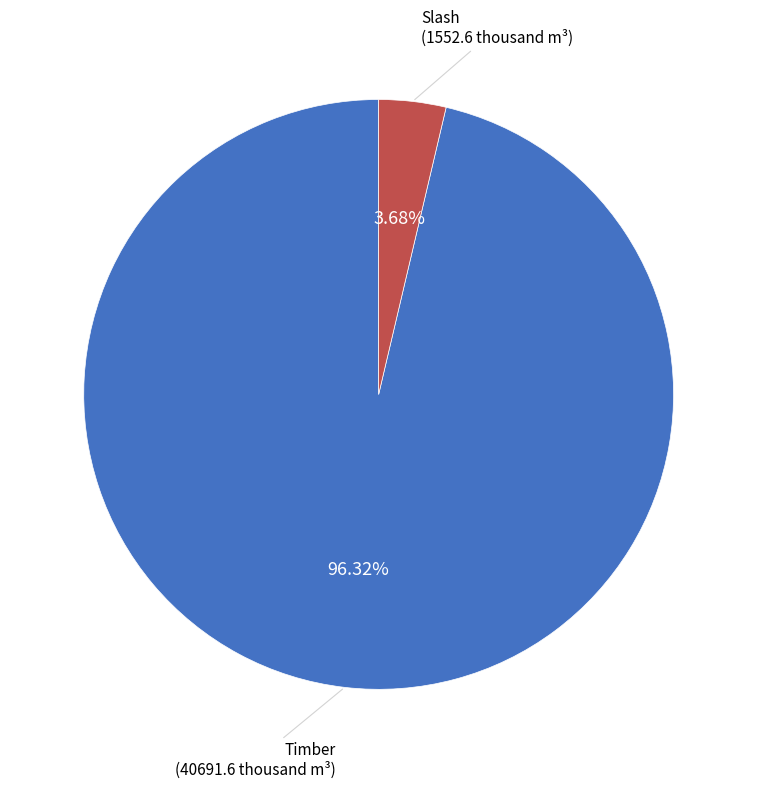

Is there any slice that represents more than half of the pie?

Yes